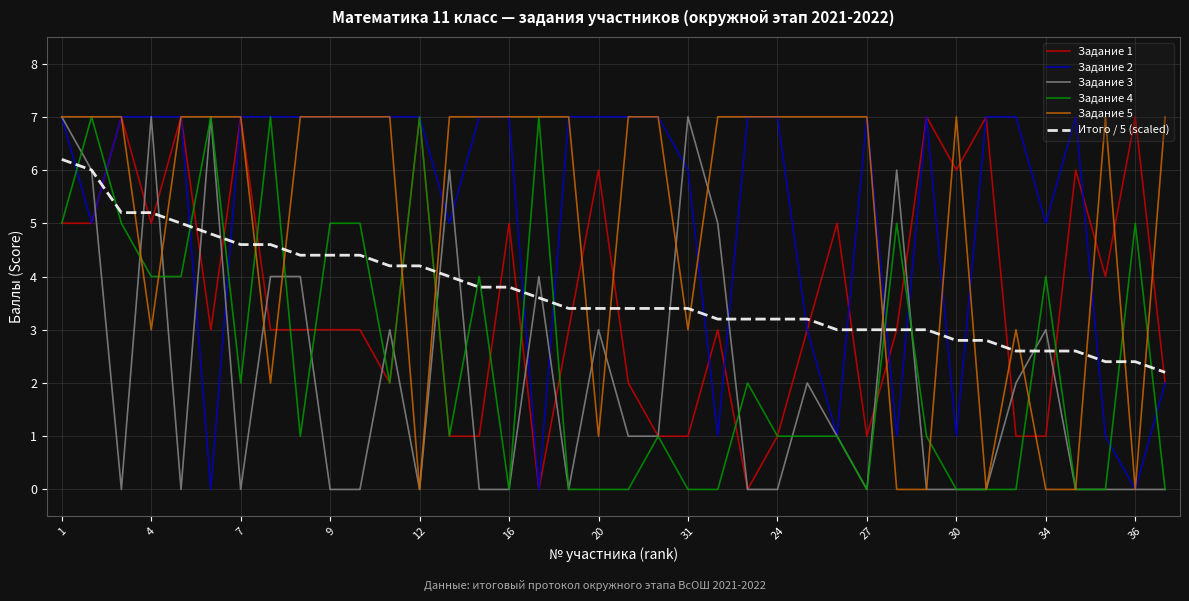

What is the greatest value displayed?

7.0